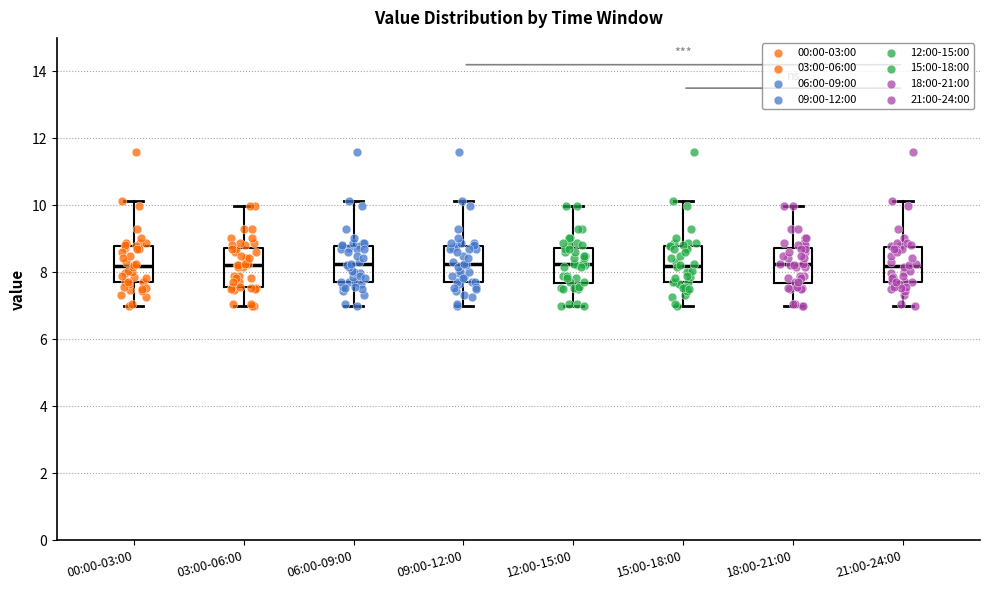

Reading left to right, transcribe this box plot: for each box, give where its median line is, the range the box spans, and where its two whiskers end, as read against the y-axis. The values are not printed on the chart, so give them approximately, as read against the axis.

00:00-03:00: median 8.2, box 7.8 to 8.8, whiskers 7.0 to 10.2
03:00-06:00: median 8.2, box 7.6 to 8.8, whiskers 7.0 to 10.0
06:00-09:00: median 8.2, box 7.8 to 8.8, whiskers 7.0 to 10.2
09:00-12:00: median 8.2, box 7.8 to 8.8, whiskers 7.0 to 10.2
12:00-15:00: median 8.2, box 7.6 to 8.8, whiskers 7.0 to 10.0
15:00-18:00: median 8.2, box 7.8 to 8.8, whiskers 7.0 to 10.2
18:00-21:00: median 8.2, box 7.6 to 8.8, whiskers 7.0 to 10.0
21:00-24:00: median 8.2, box 7.8 to 8.8, whiskers 7.0 to 10.2